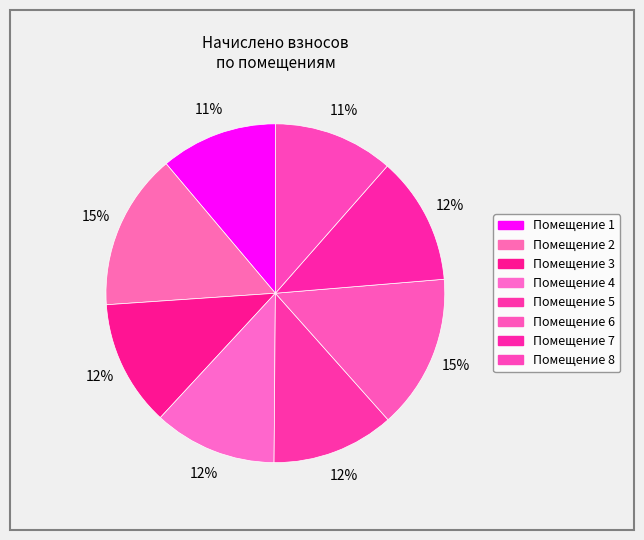

Is there any slice that represents more than half of the pie?

No